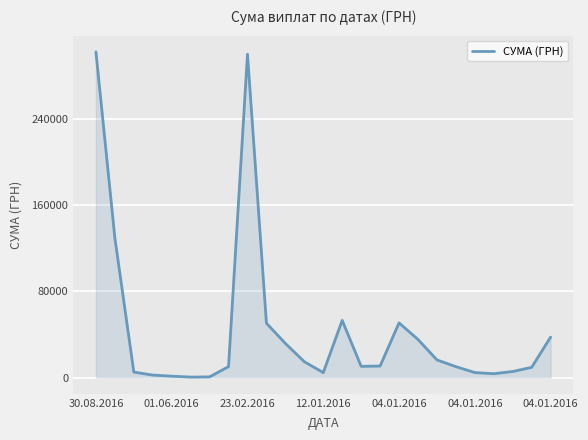

What is the maximum value shown in the chart?

302434.3